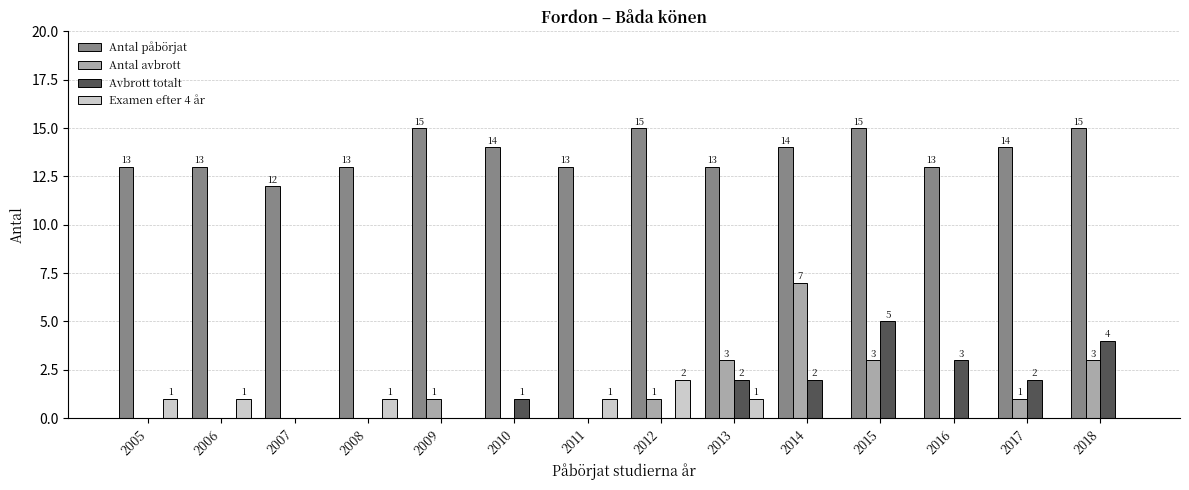

What value does the Antal påbörjat series have at 2017?

14